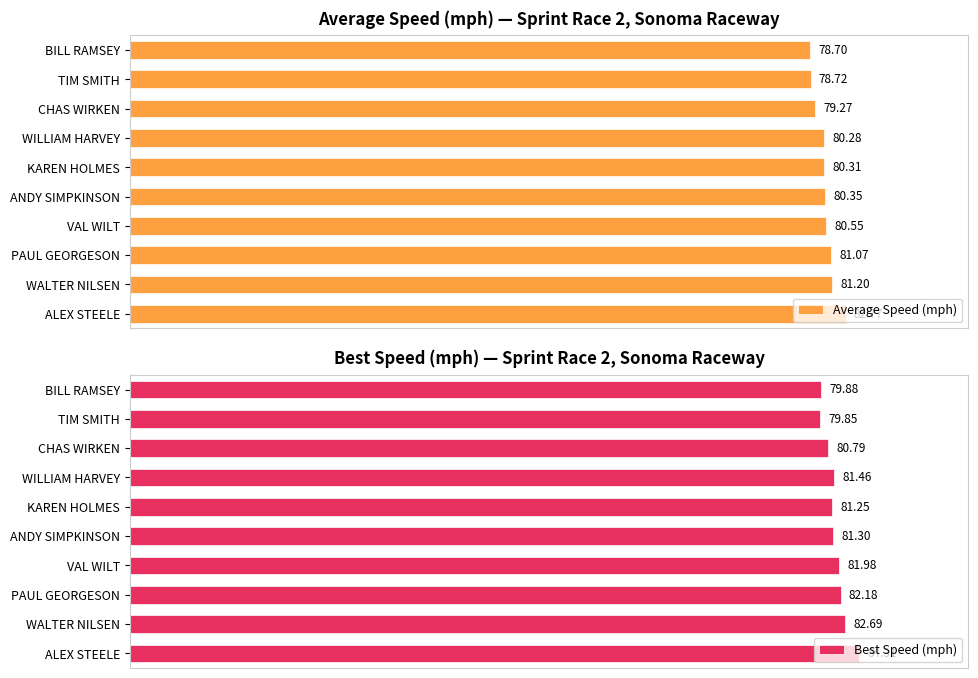

At which label is Best Speed (mph) closest to 82?

VAL WILT